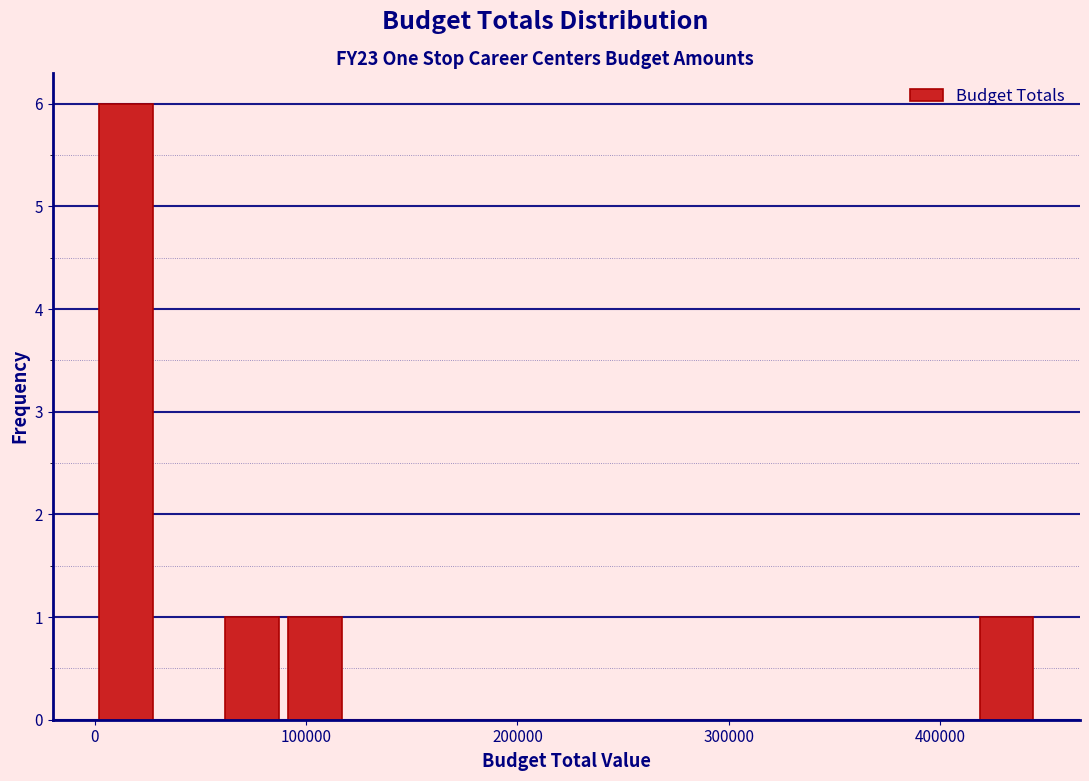

Read against the x-axis, roughly where is the centre of the tallest bar?

10000